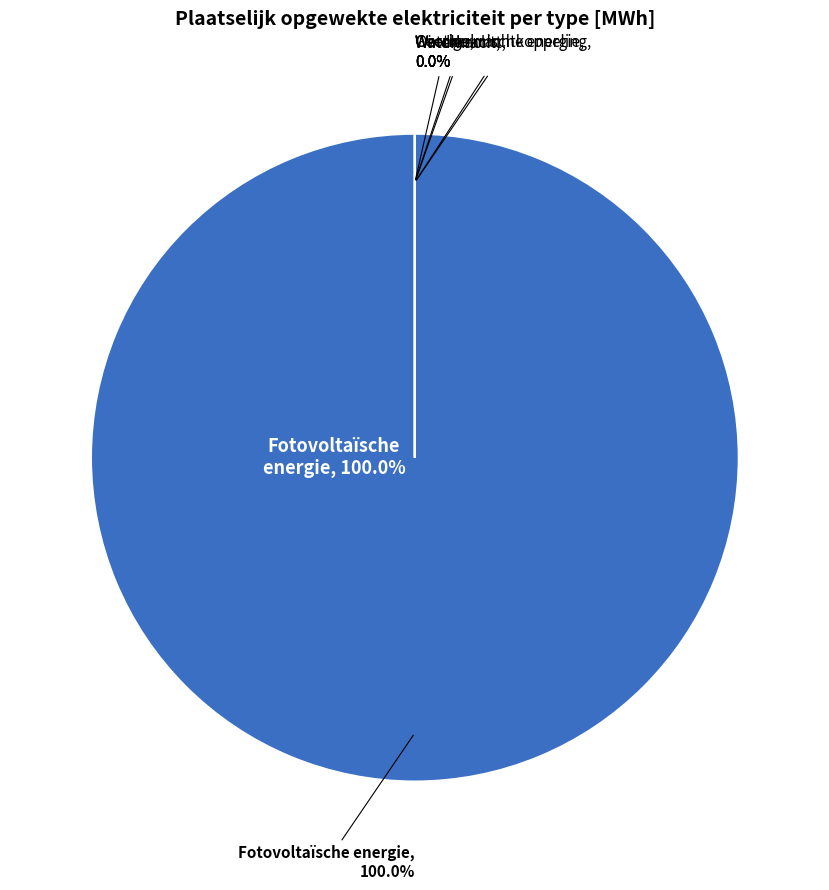

Is the sum of Overige and Waterkracht greater than half?

No